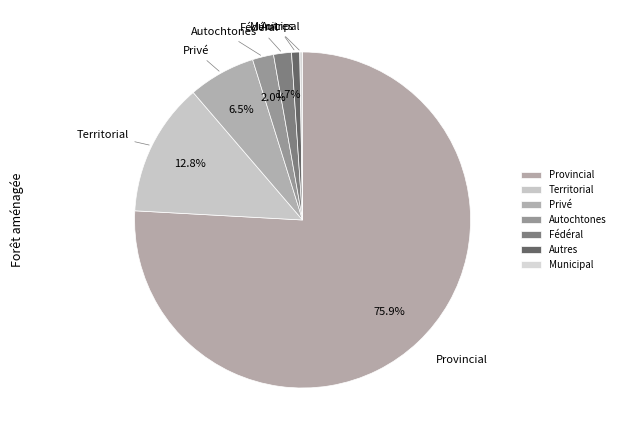

Which slice is the largest?

Provincial